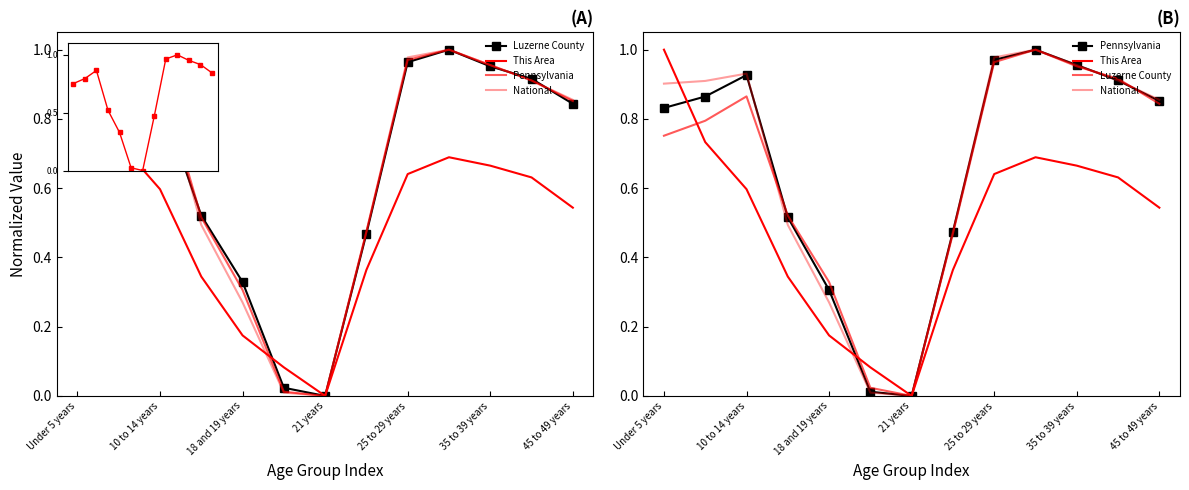

Which series changed the most between 21 years and 9?

National